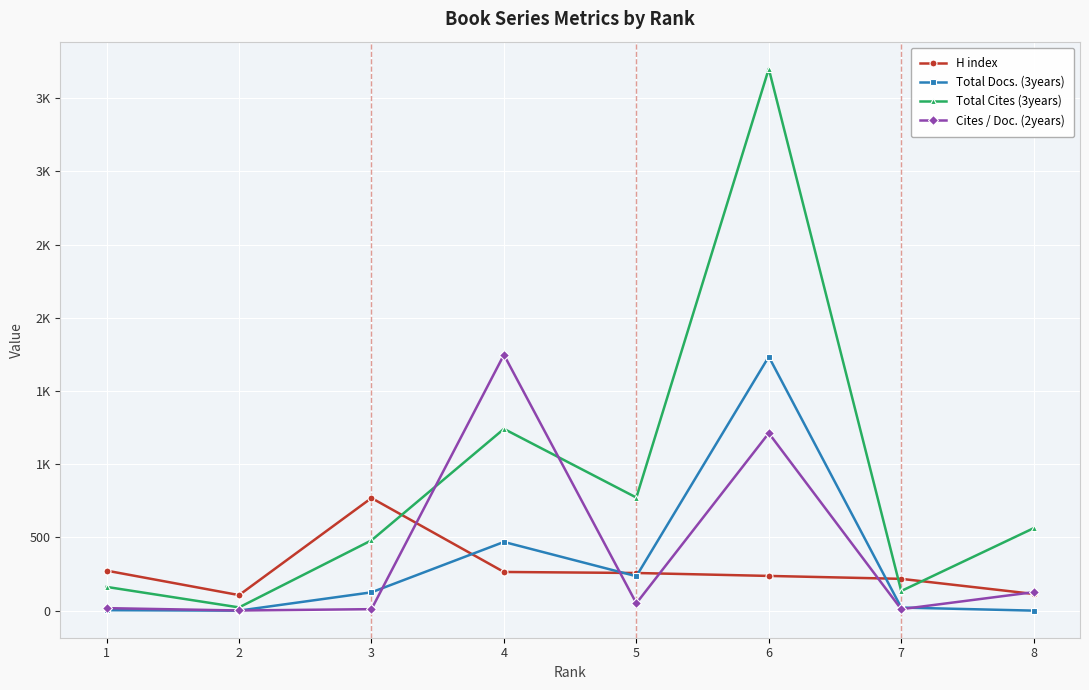

Which series changed the most between 3 and 5?

H index